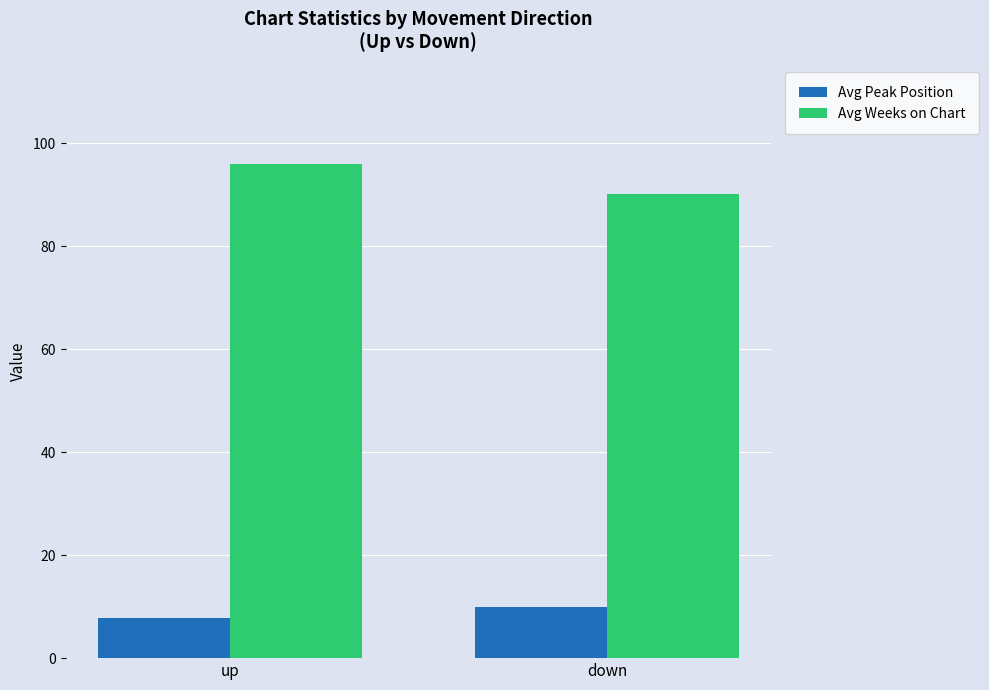

True or false: Avg Weeks on Chart has a value of 96.0 at up.

True